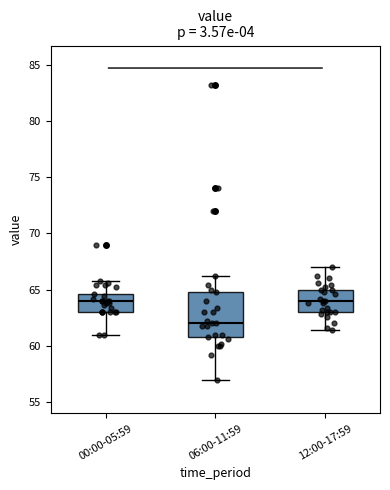

Which box has the lowest median line?

06:00-11:59